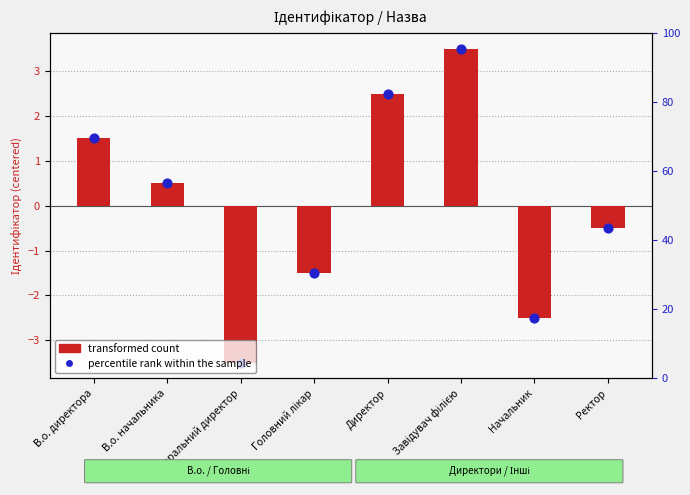

Which series has the largest total across all categories?

transformed count